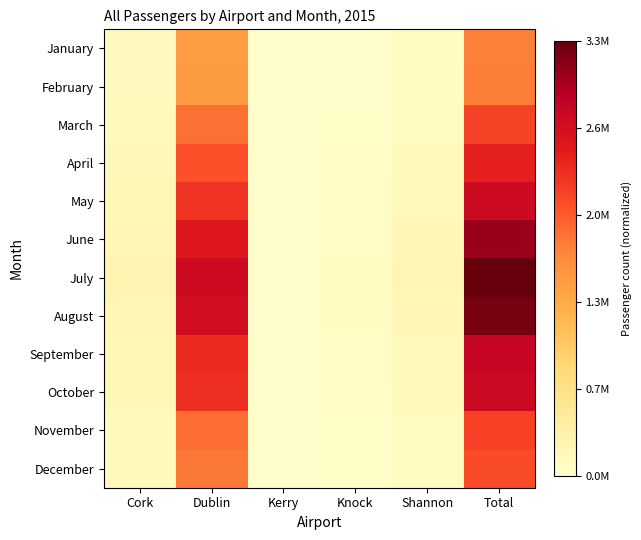

At which category is the sum across all series the highest?

Total